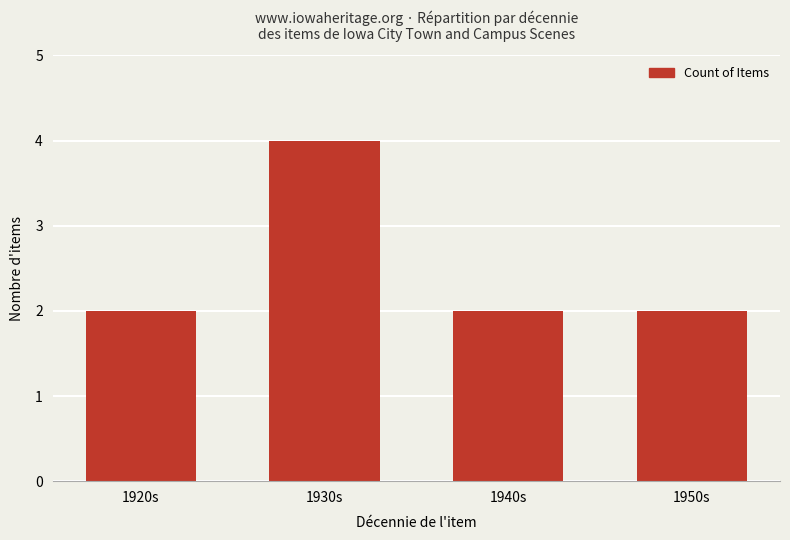

How many distinct data groups are displayed?

1